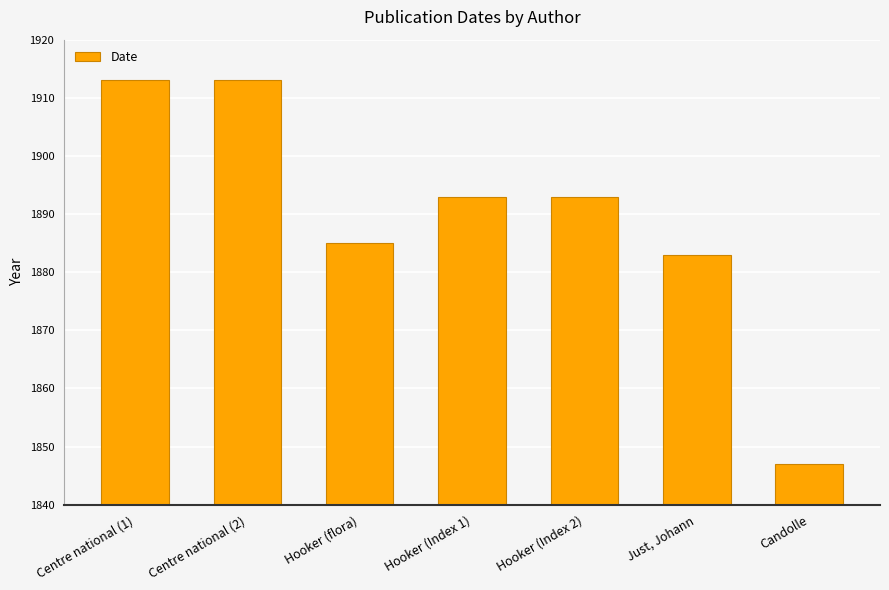

At which label is the value closest to 1880?

Just, Johann